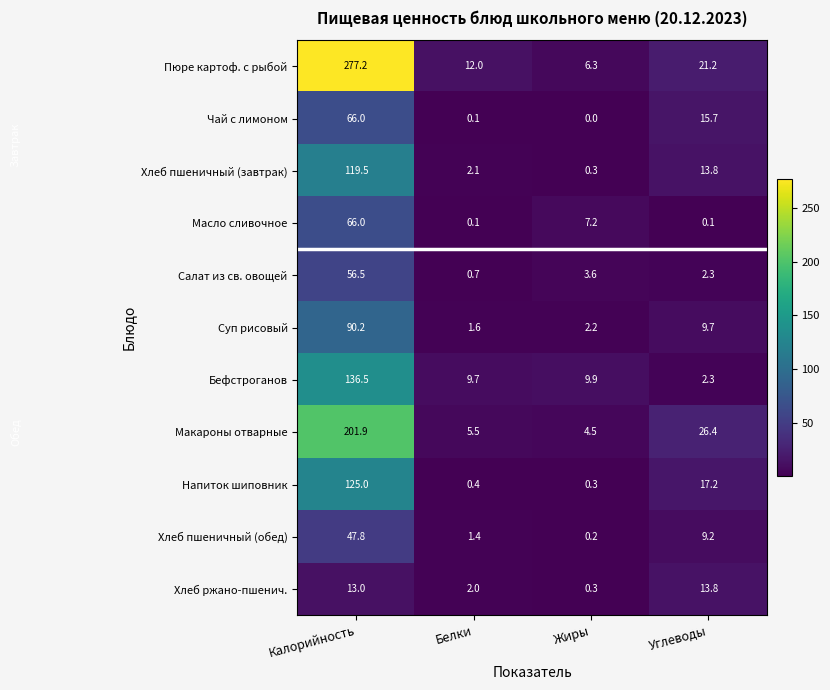

How many categories are shown in the chart?

4